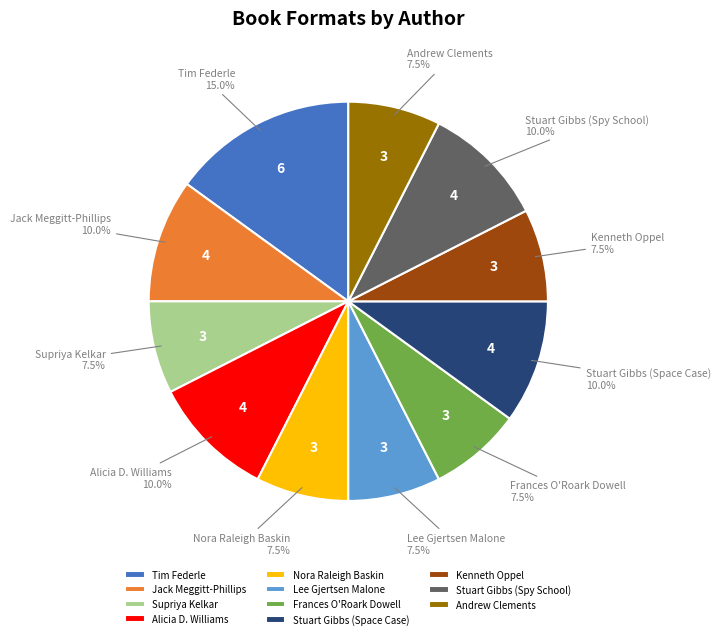

Is it true that Alicia D. Williams is 10% of the pie?

True